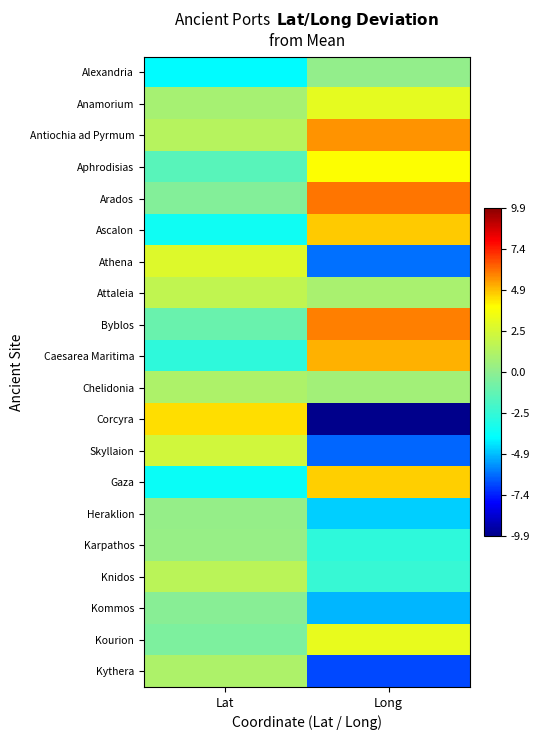

Count the number of categories in the chart.

2